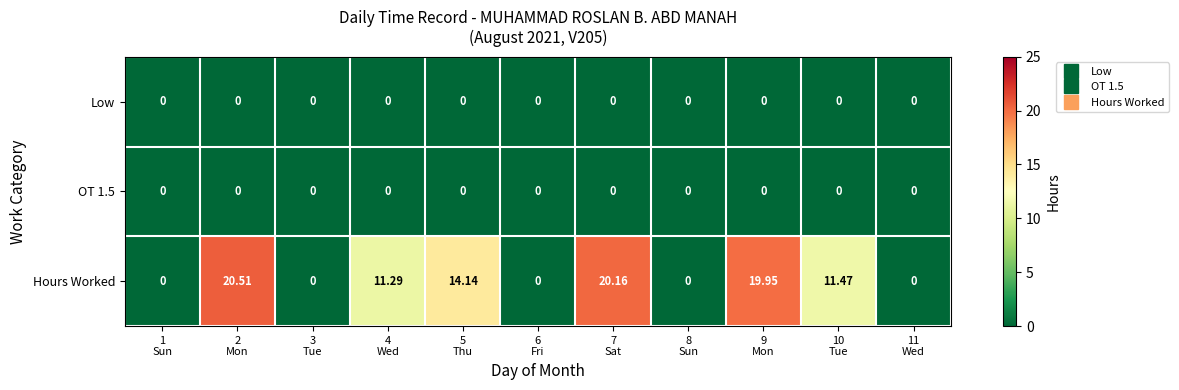

Which series has the widest spread of values?

Hours Worked